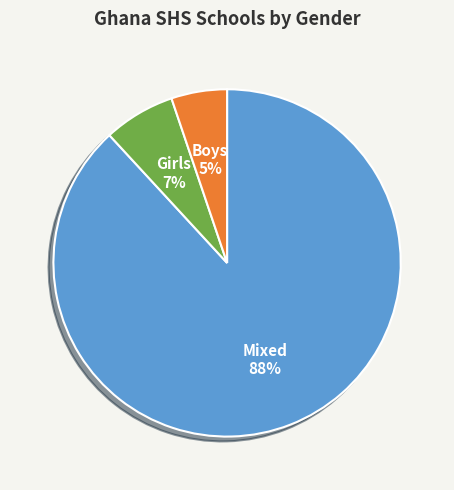

True or false: Girls accounts for 7% of the total.

True